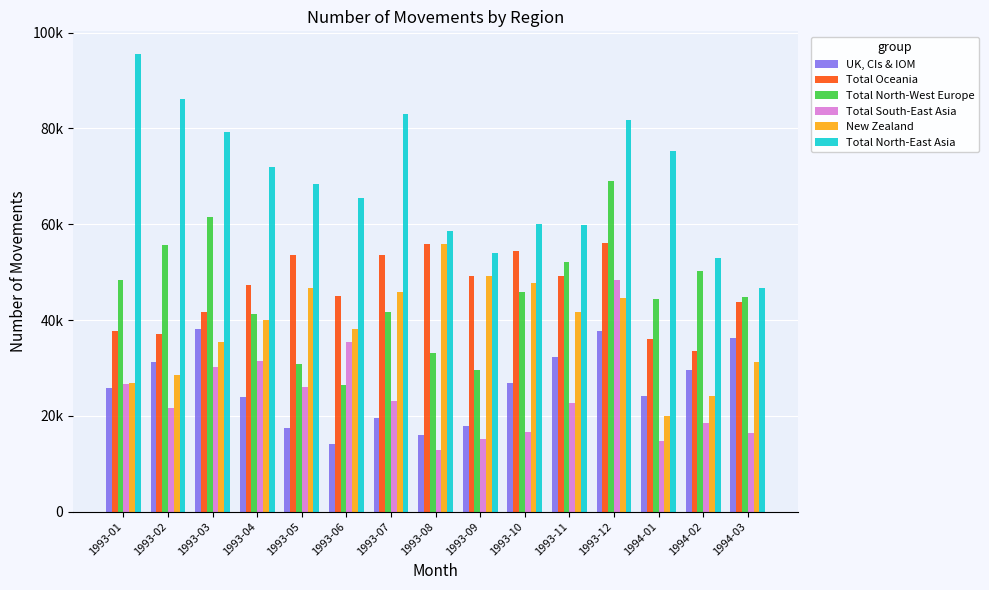

Are the bars grouped side by side (vs. stacked)?

Yes